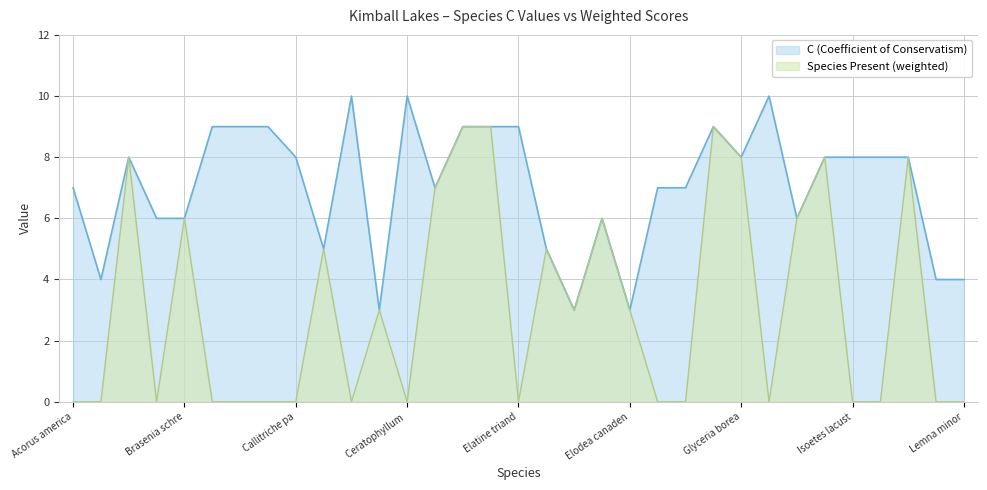

Is it true that Species Present (weighted) equals 5 at Carex comosa?

True